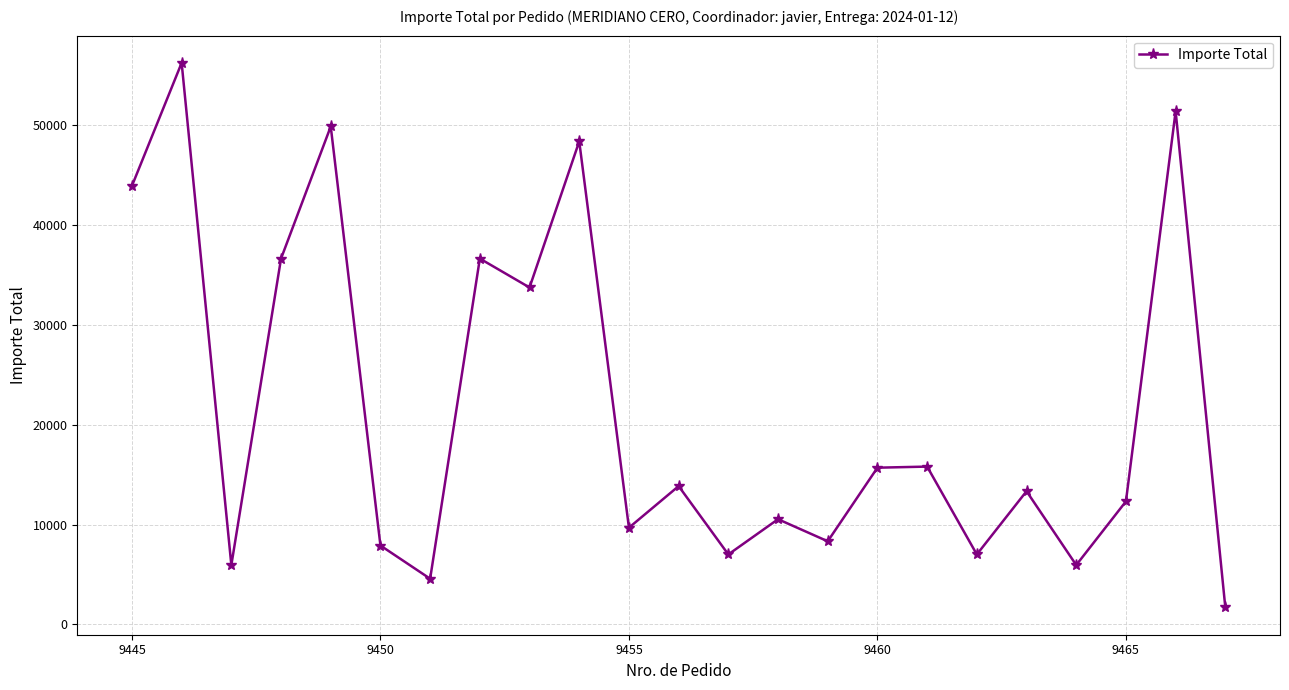

How many points are higher than both their immediate neighbors (excluding endpoints)?

9